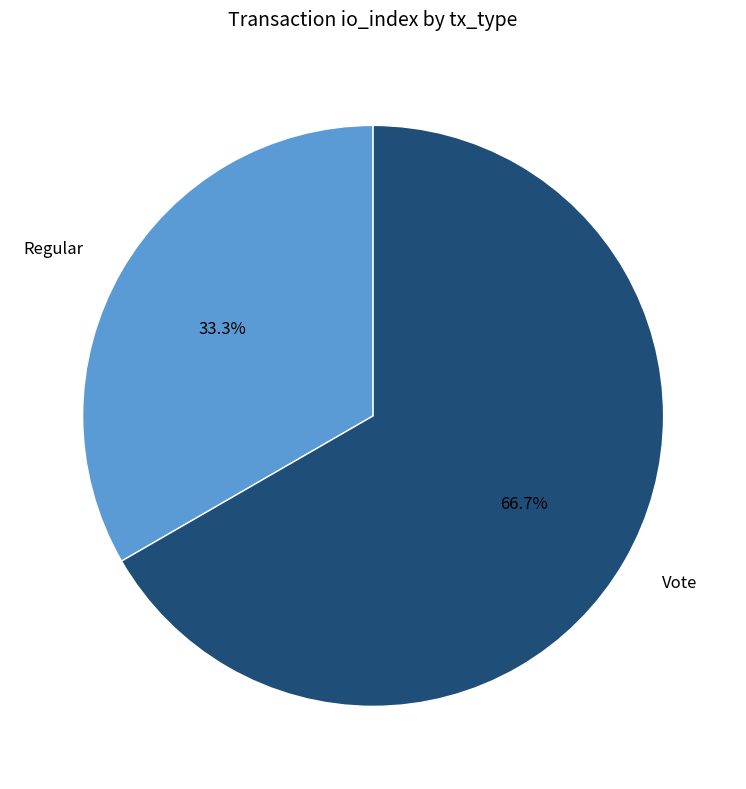

To the nearest percent, what percentage of the pie is Regular?

33%